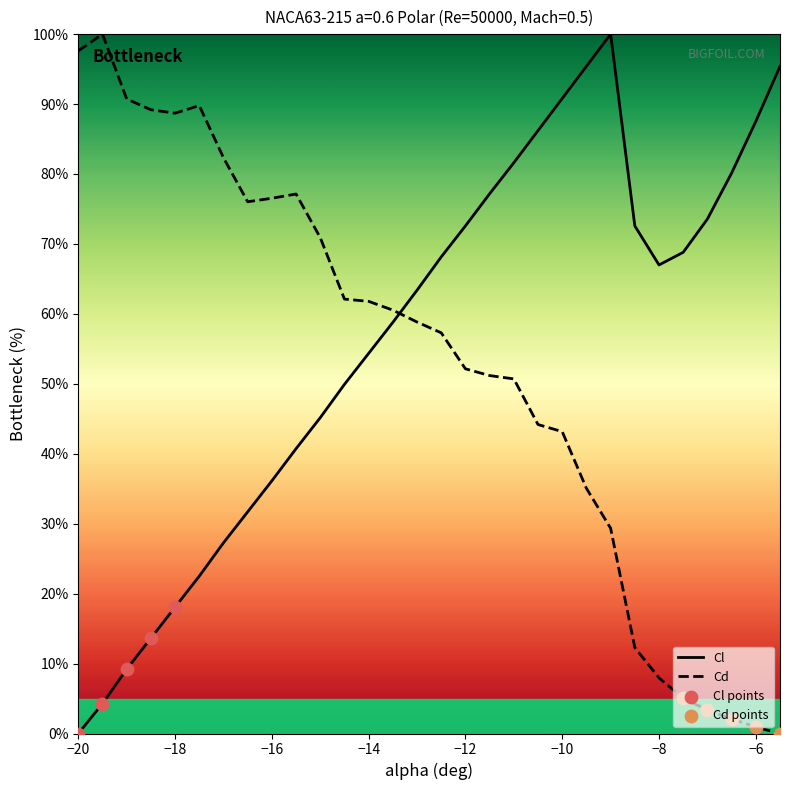

At which category is the sum across all series the highest?

−10